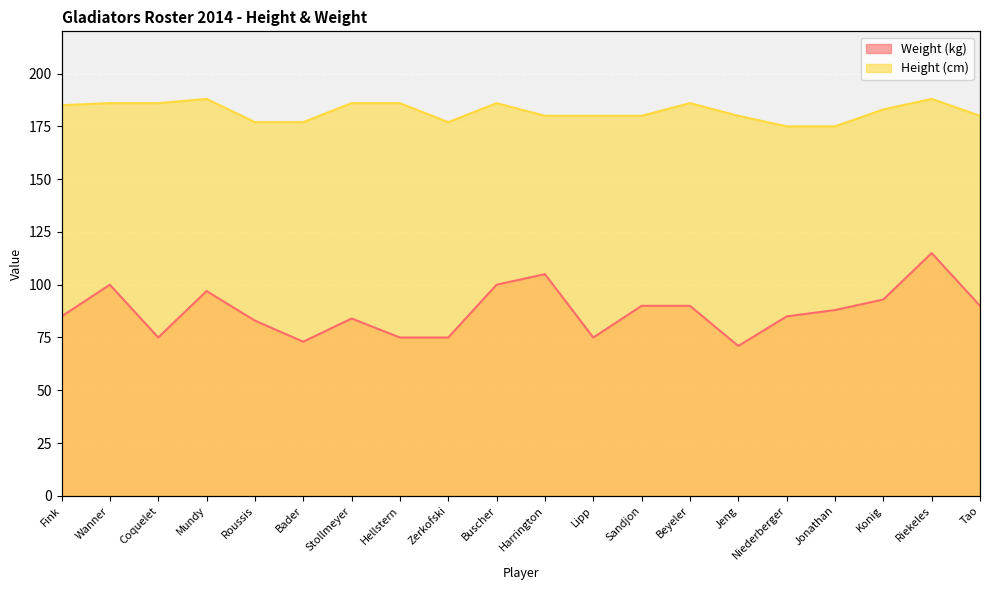

What are all the series names shown in the legend?

Weight (kg), Height (cm)